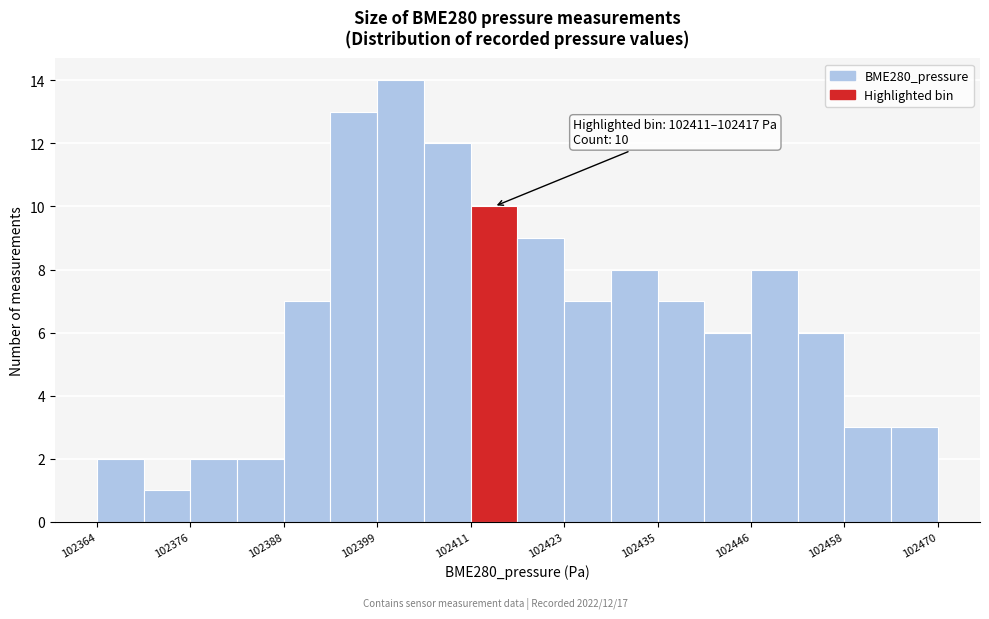

Around what value on the x-axis is the tallest bar? Give the approximate position of its centre, as read against the axis.

102402